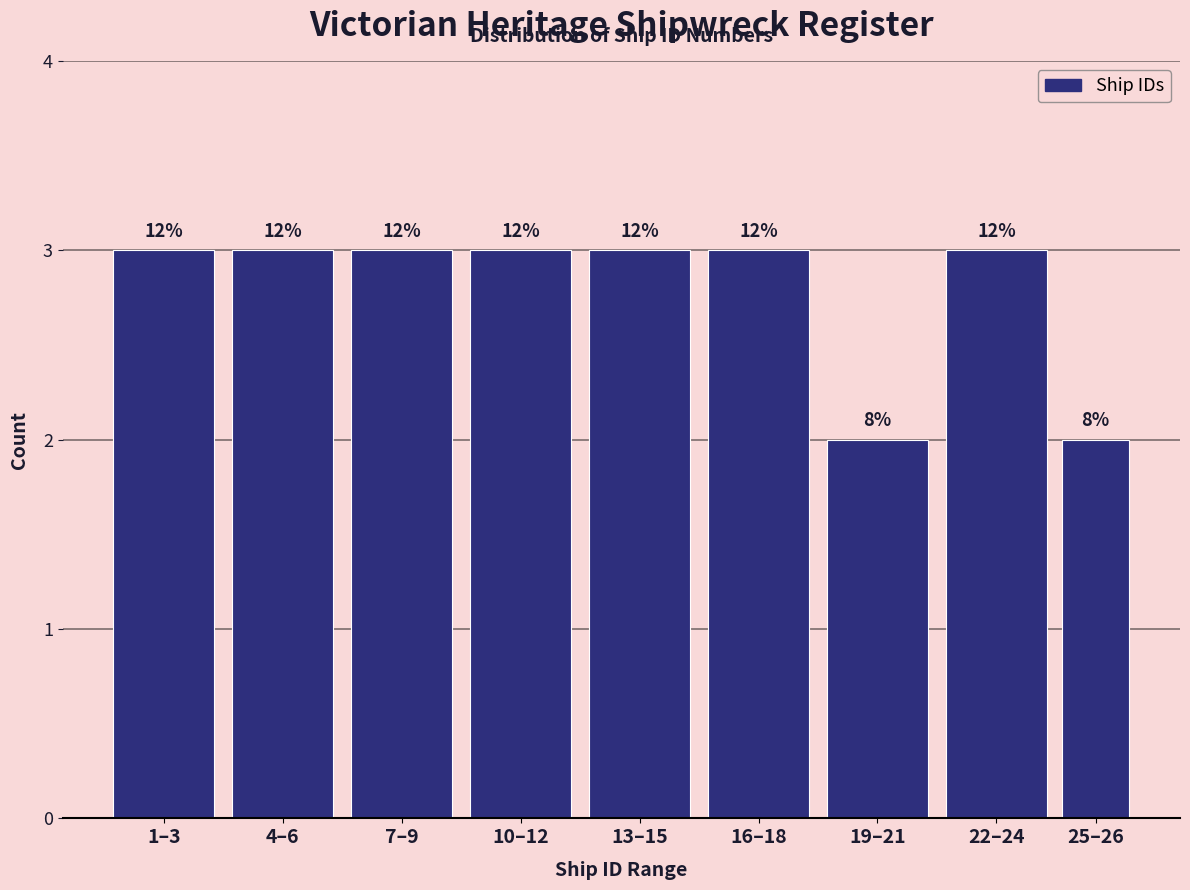

How many bars are there in total?

9